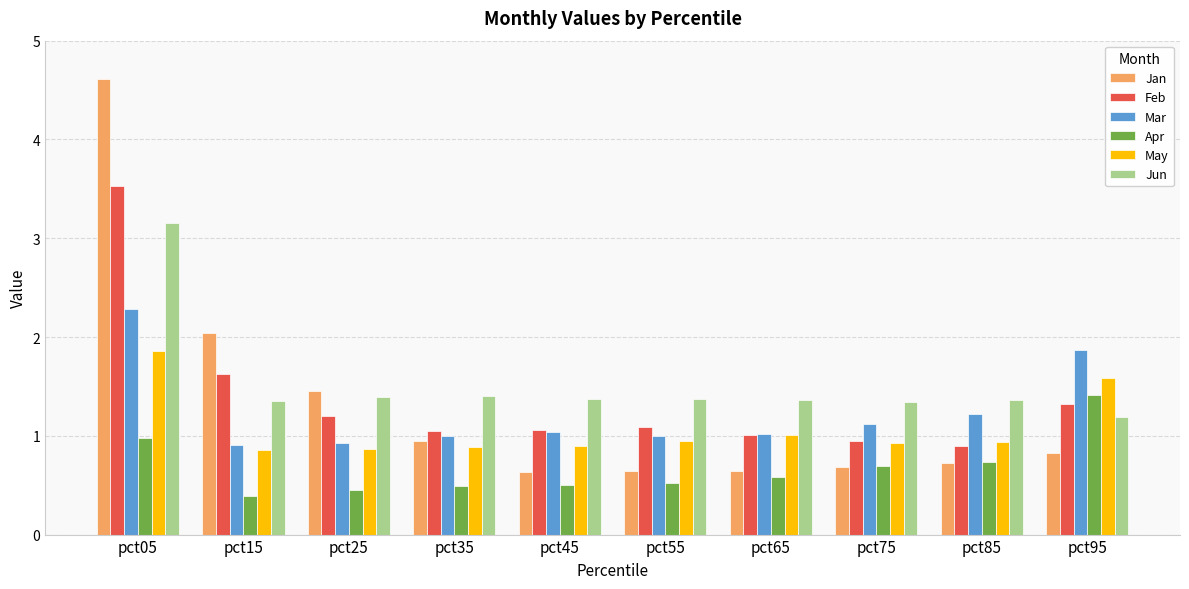

What value does the Feb series have at pct15?

1.6